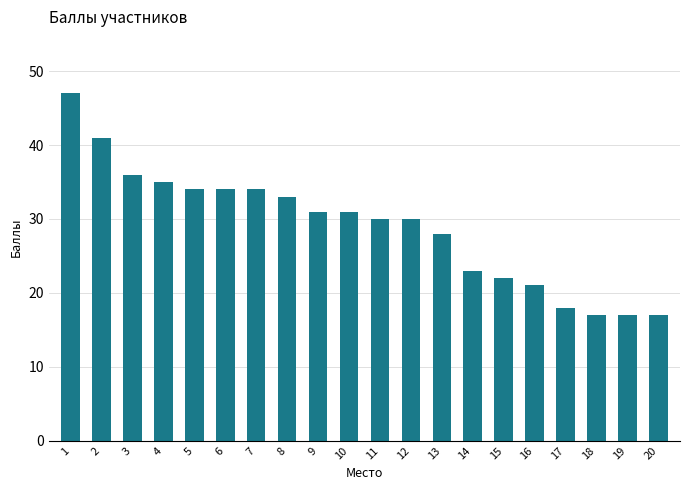

What is the value of the 17th bar from the left?

18